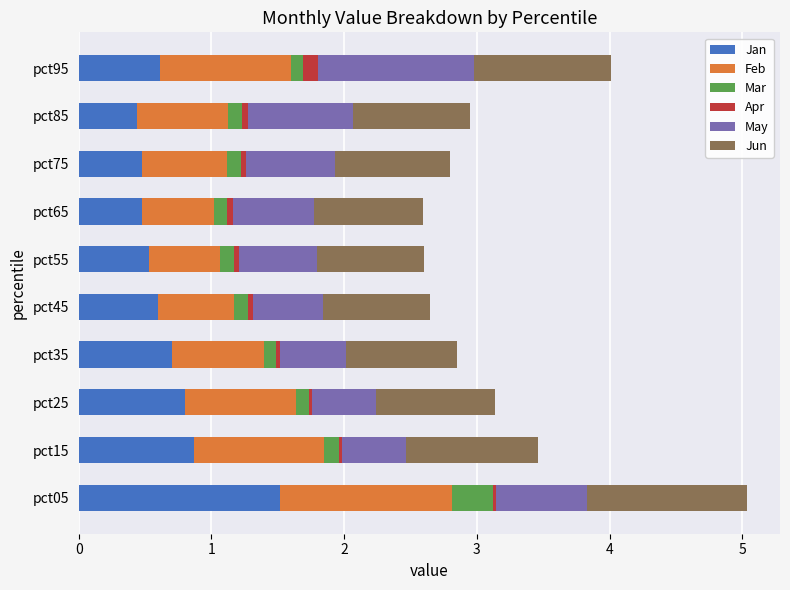

At which category is the sum across all series the highest?

pct05